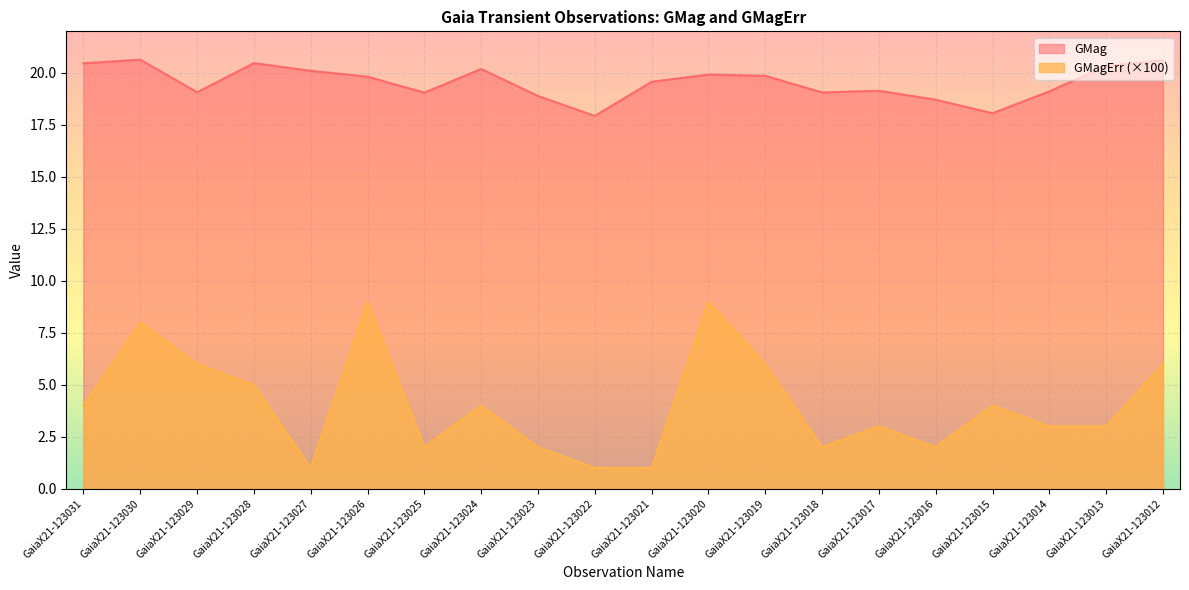

What is the sum of all GMag values?

391.0